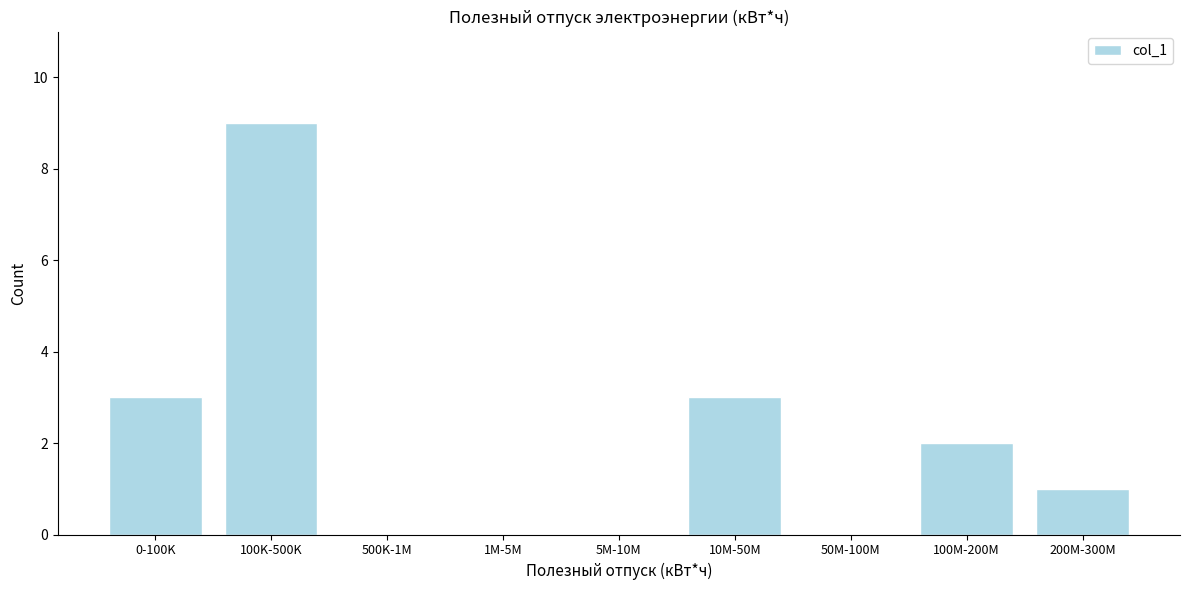

Reading left to right, extract all data points from this chart.

0-100K=3	100K-500K=9	500K-1M=0	1M-5M=0	5M-10M=0	10M-50M=3	50M-100M=0	100M-200M=2	200M-300M=1